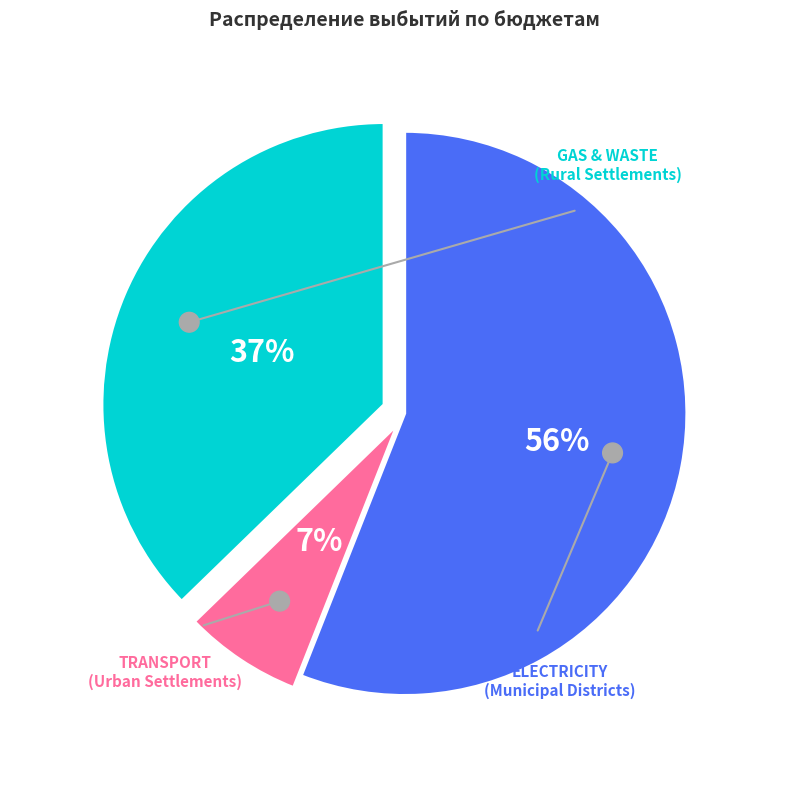

To the nearest percent, what is the difference between the Бюджеты муниципальных районов and Бюджеты городских поселений slice percentages?

49%